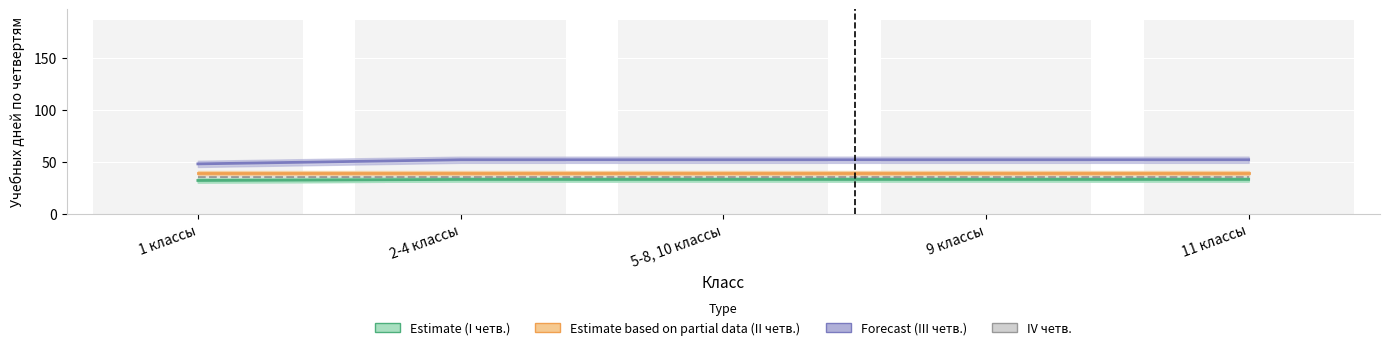

What is the label of the 1st bar from the right?

11 классы